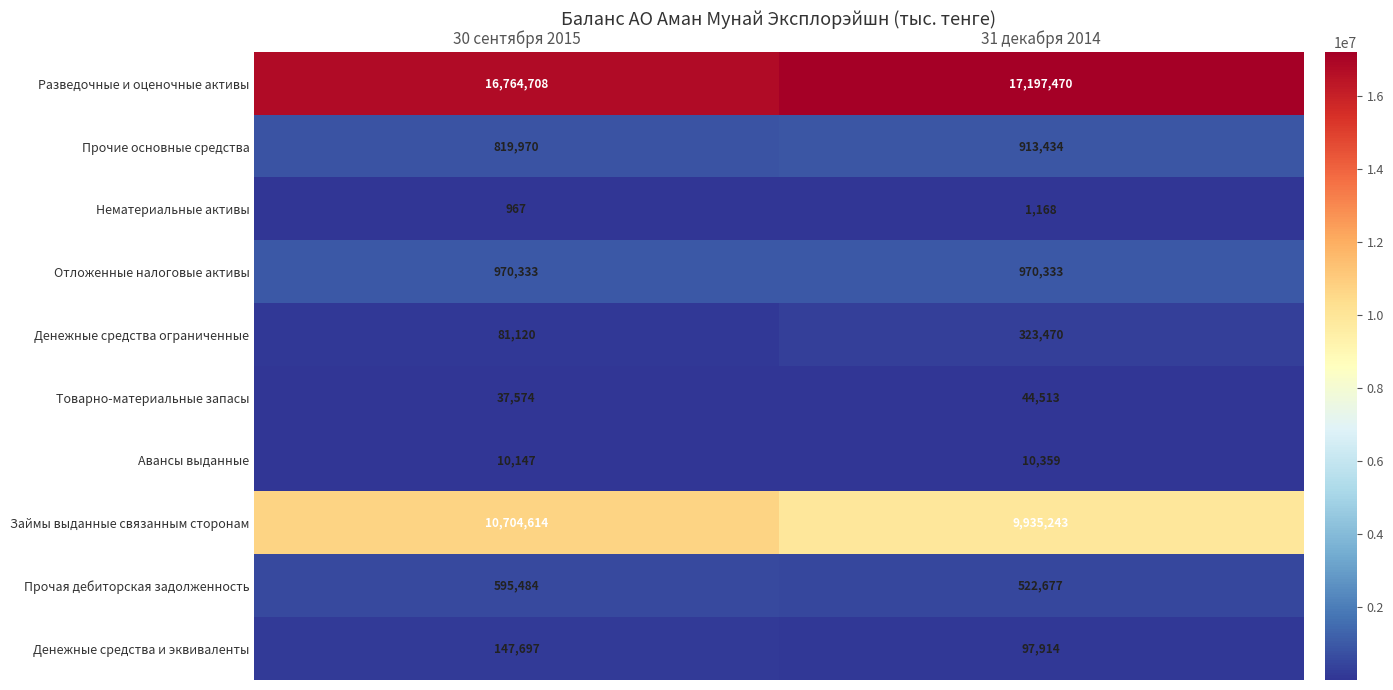

At which category is the sum across all series the highest?

30 сентября 2015